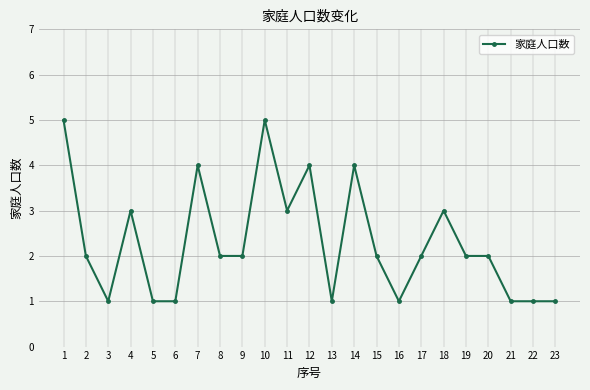

How many values are between 1 and 3?

18